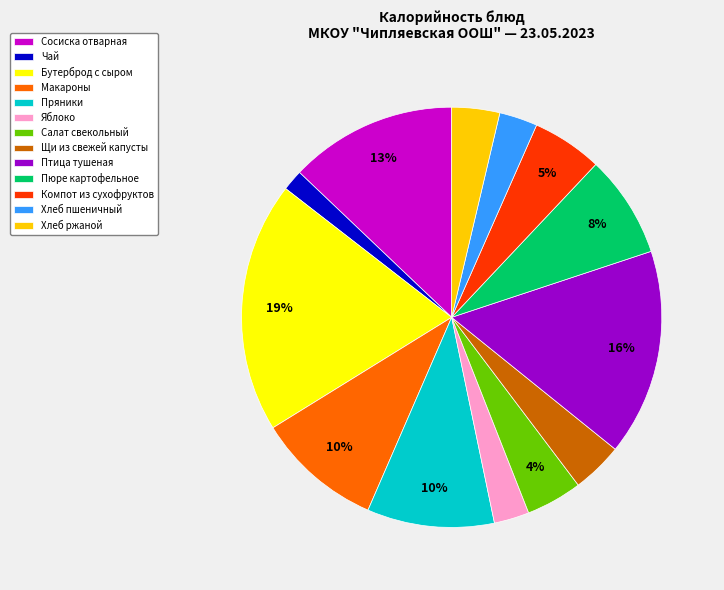

To the nearest percent, what percentage of the pie is Компот из сухофруктов?

5%